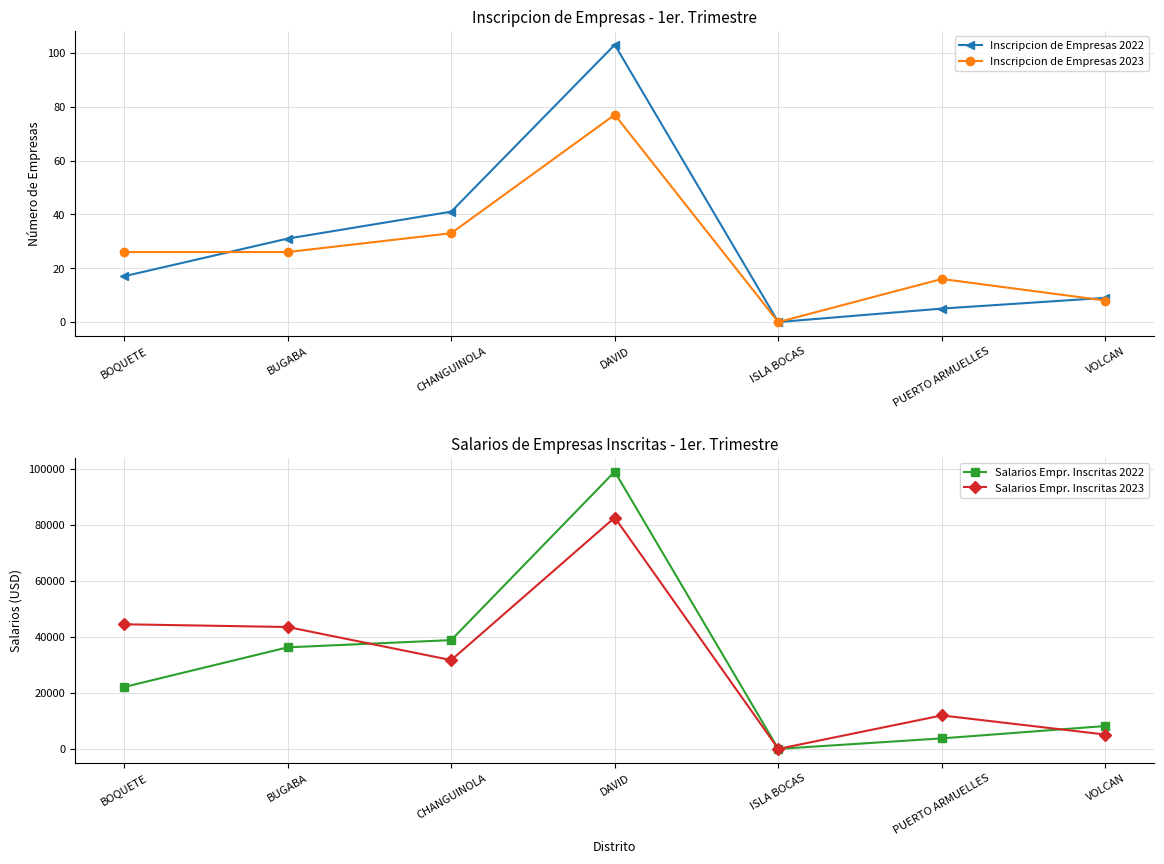

Which series changed the most between BOQUETE and CHANGUINOLA?

Salarios Empr. Inscritas 2022